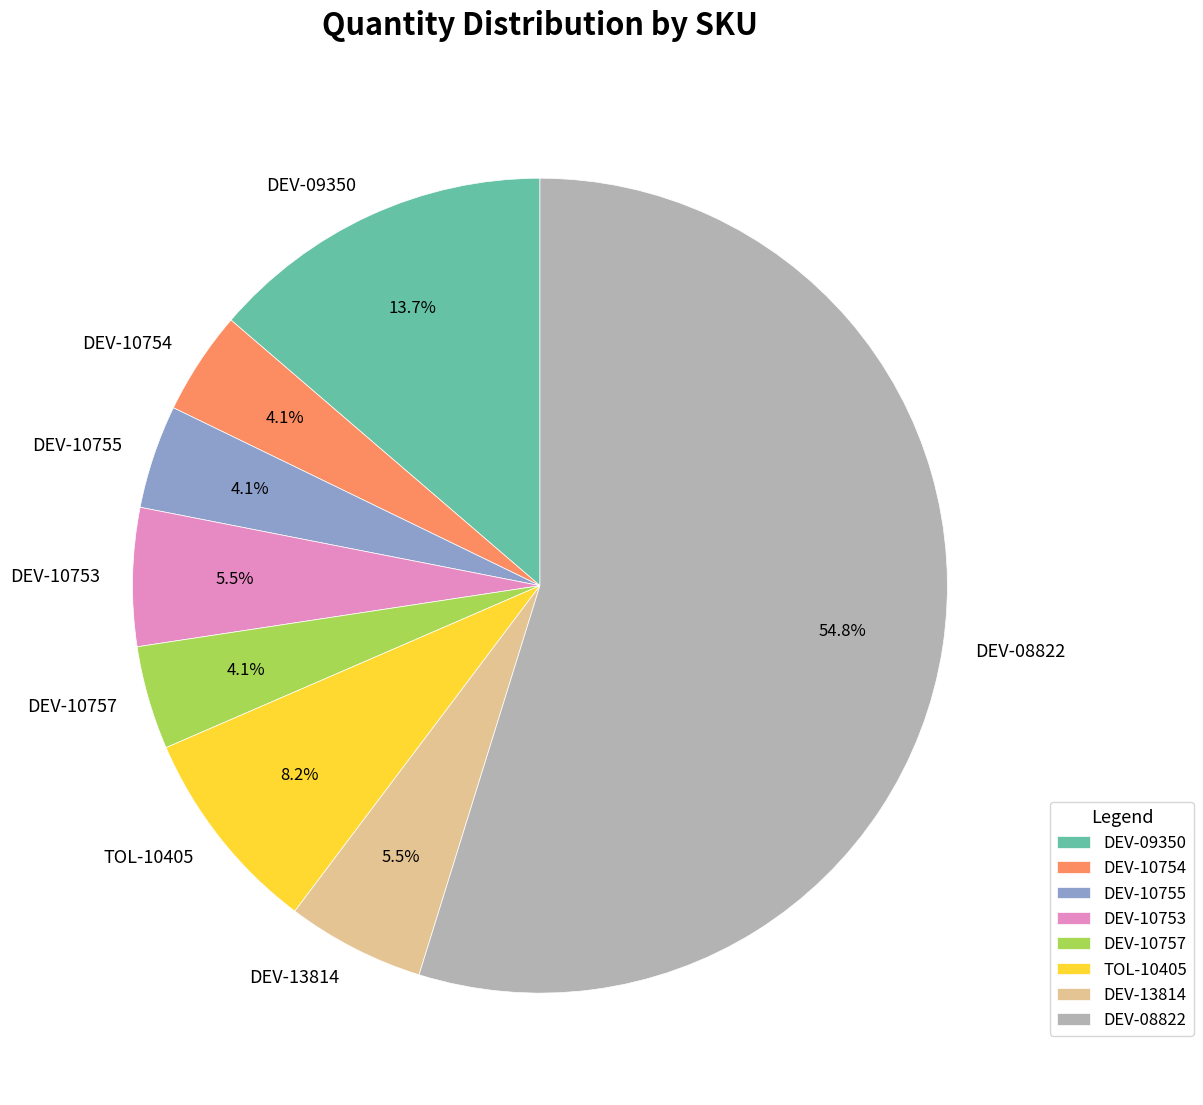

To the nearest percent, what is the combined percentage of DEV-10753 and DEV-10757?

10%